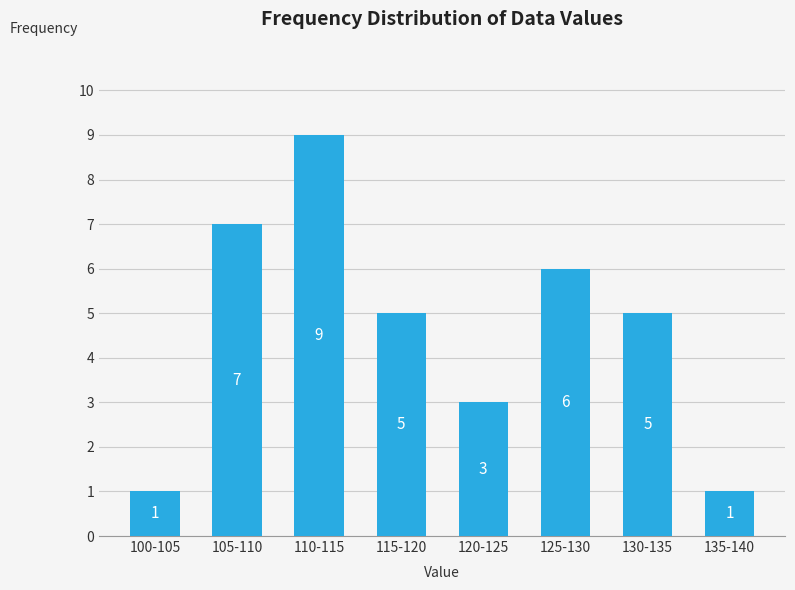

Reading right to left, list all the values displayed in this chart.

135-140=1	130-135=5	125-130=6	120-125=3	115-120=5	110-115=9	105-110=7	100-105=1